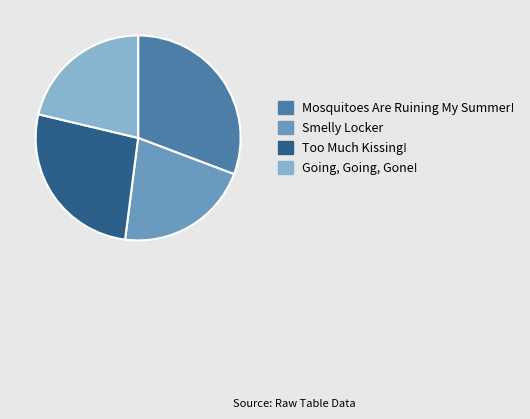

Which slice is the largest?

Mosquitoes Are Ruining My Summer!